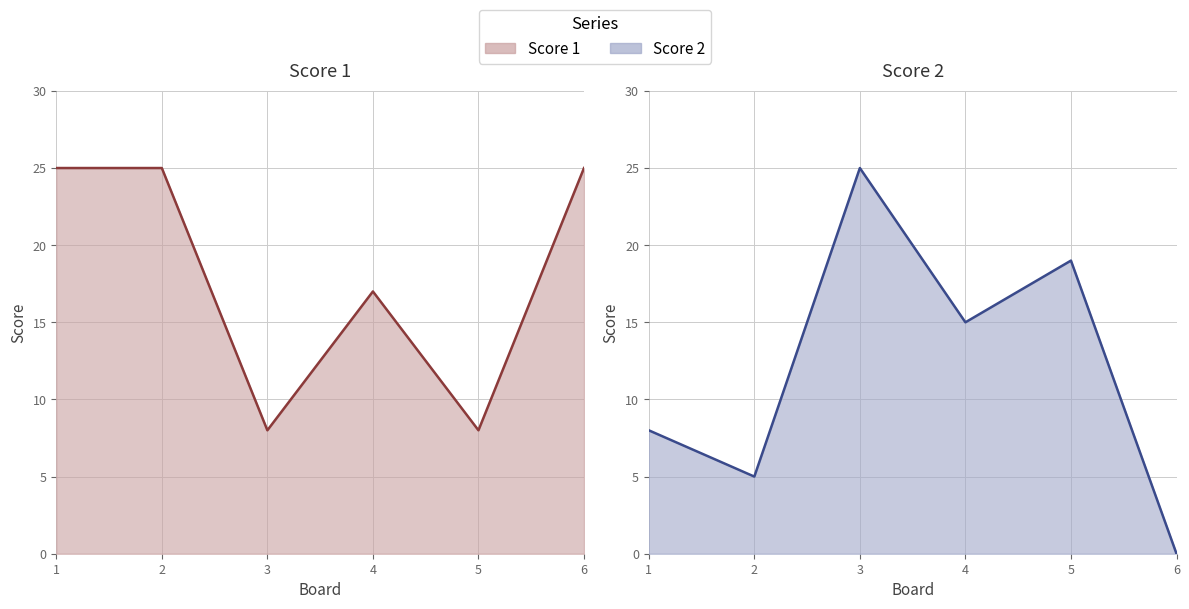

What is the difference between the maximum and second lowest values in the Score 2 series?

20